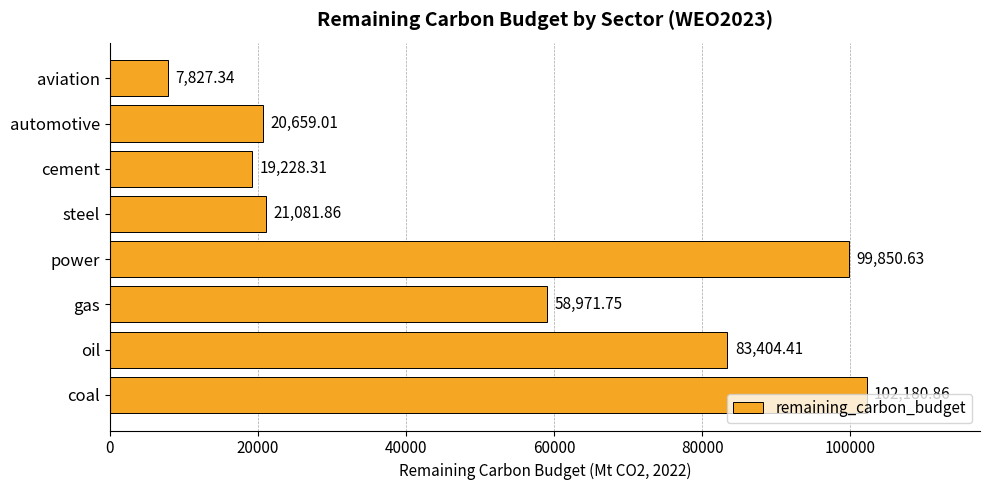

At which label is the value closest to 55004?

gas